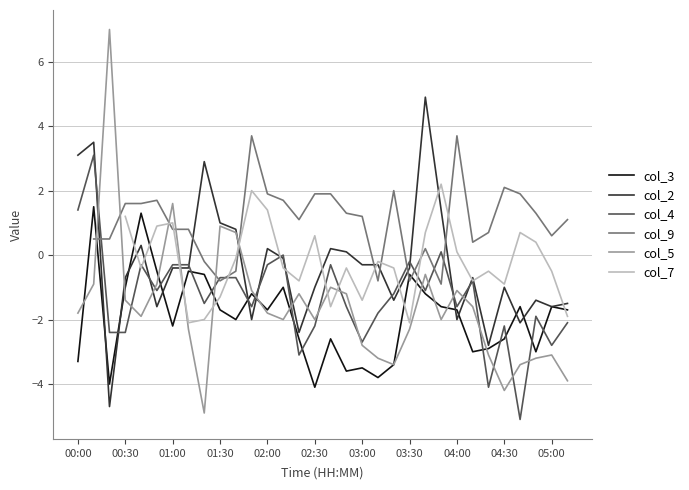

How many interior local peaks does the col_2 series have?

9